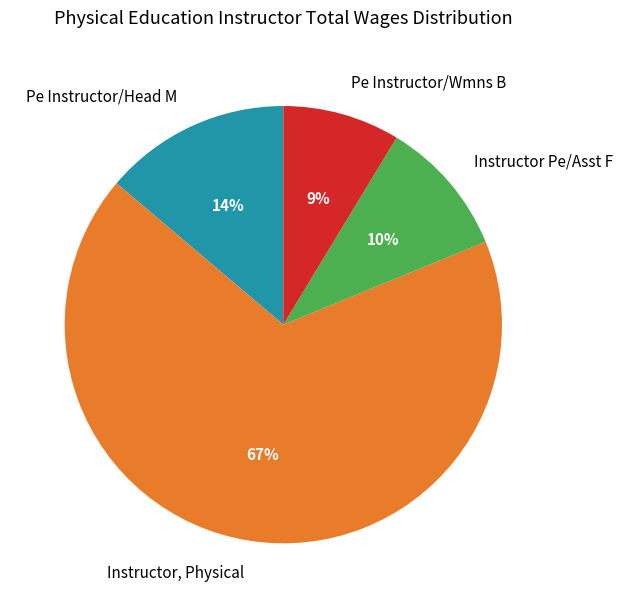

Which slice is the largest?

Instructor, Physical